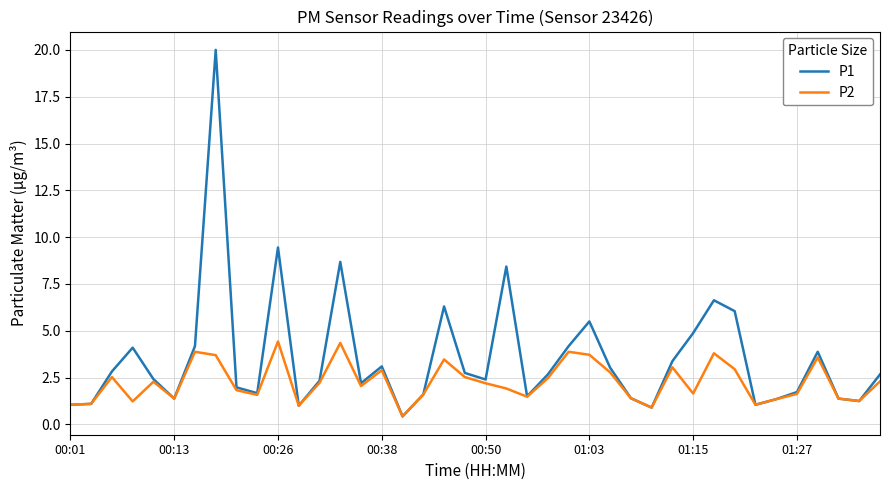

Which series has the largest total across all categories?

P1